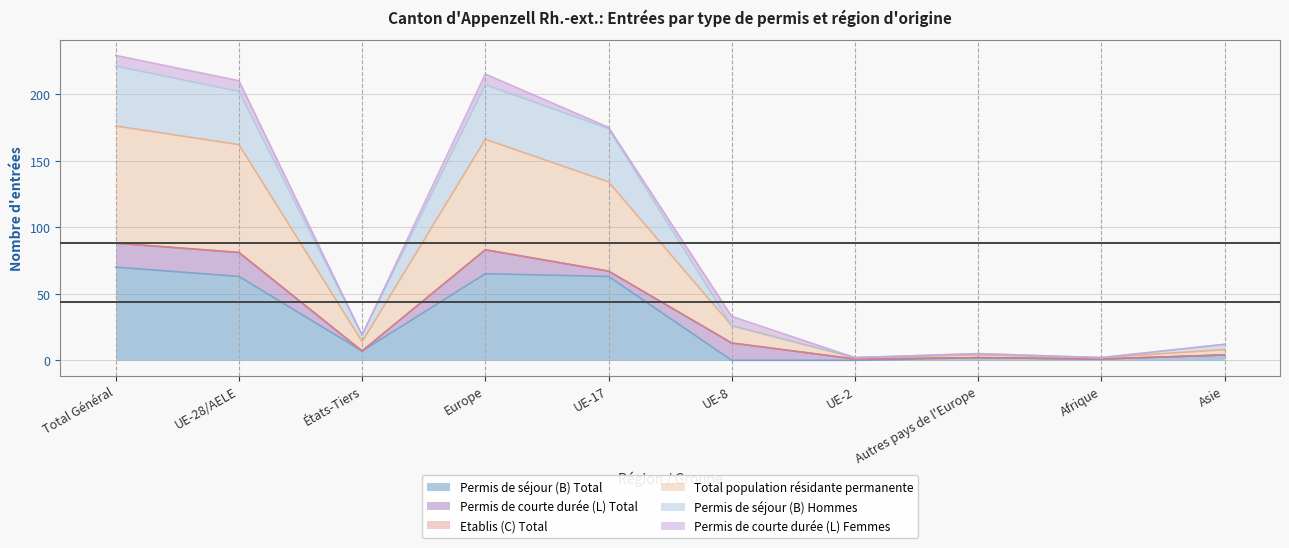

The value of Permis de séjour (B) Total at UE-17 is 63. True or false?

True